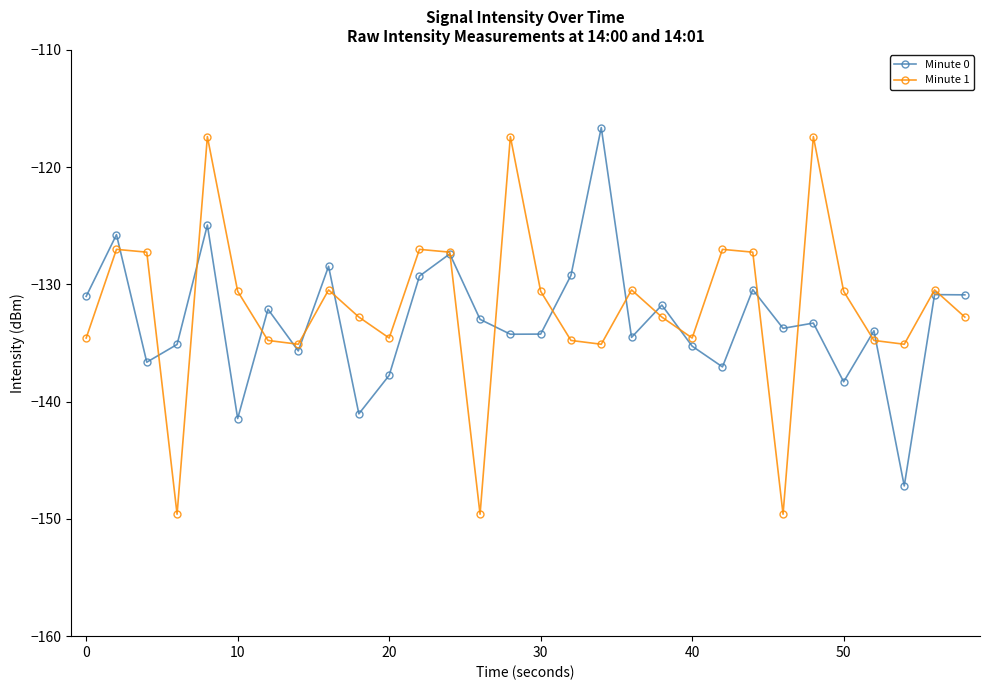

What is the value of the Minute 1 point at the 15th from the left?

-117.4